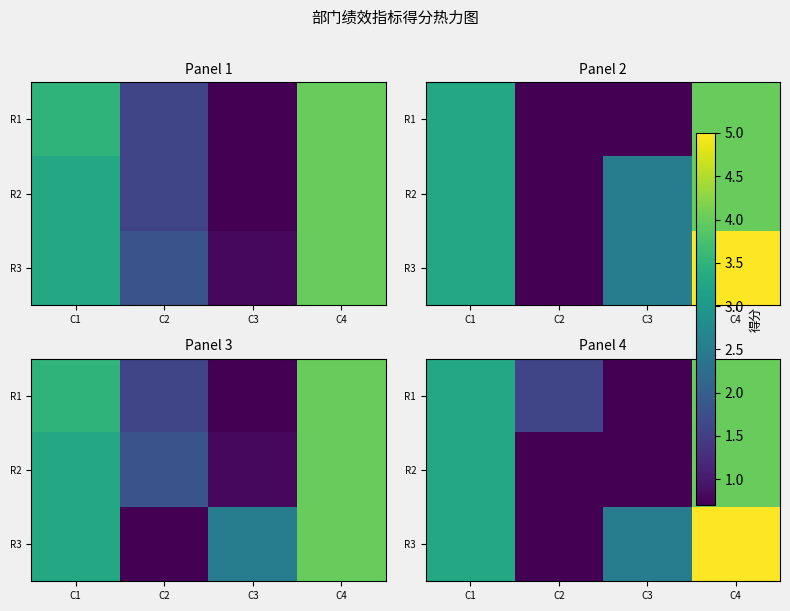

What is the difference between the R1 values at C3 and C1?

2.6